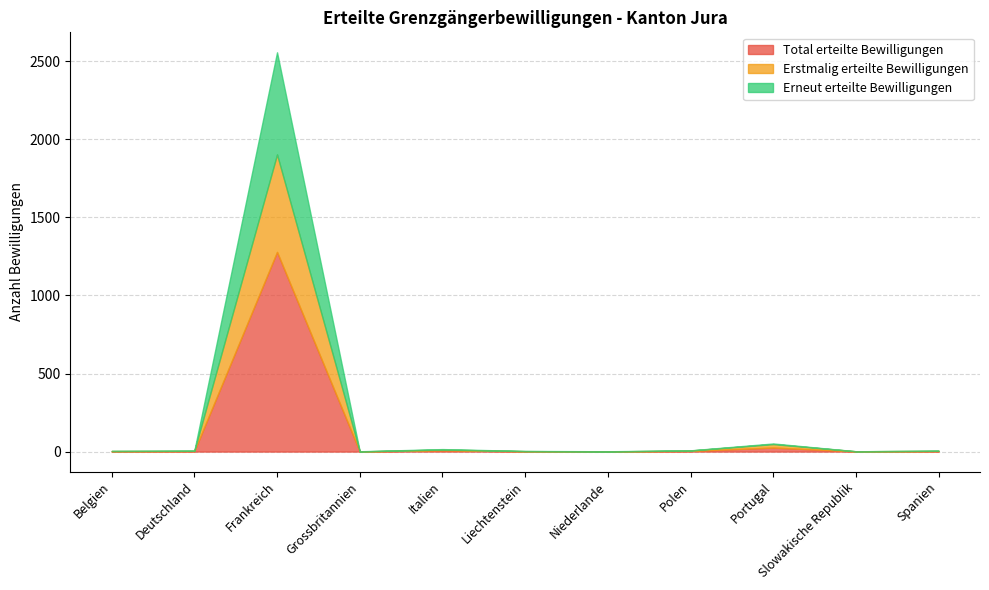

Does the chart have visible grid lines?

Yes